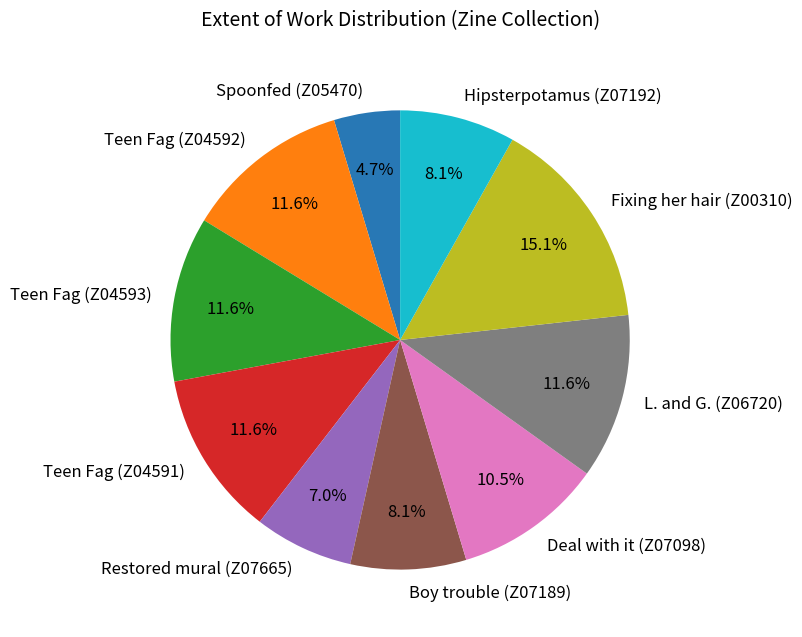

What is the ratio of the value at Fixing her hair (Z00310) to the value at Teen Fag (Z04592)?

1.3